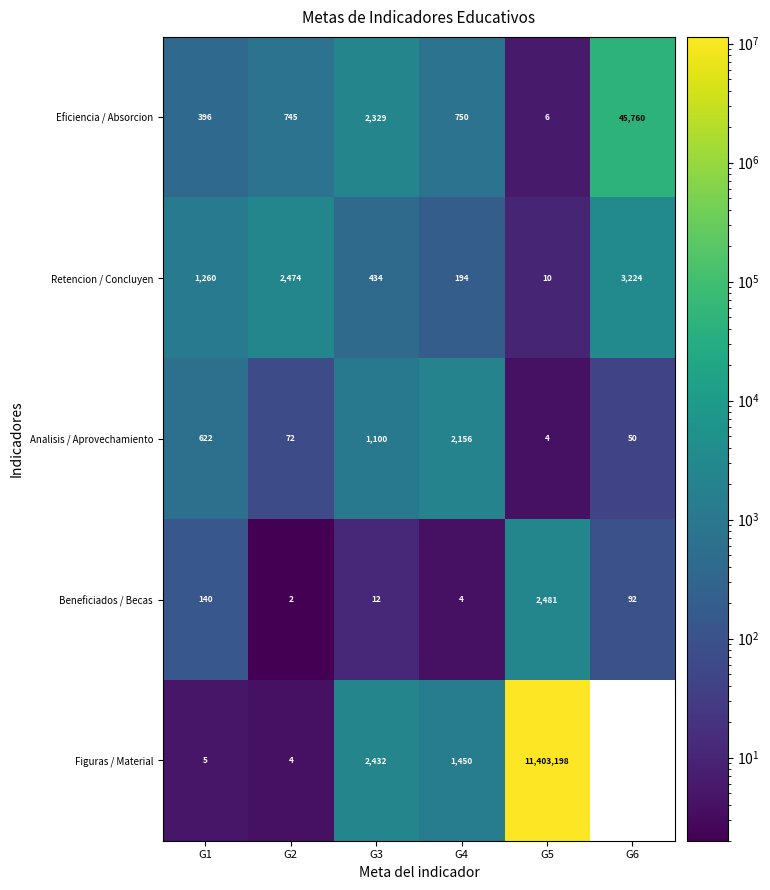

What is the spread (max minus min) of values at G1?

1255